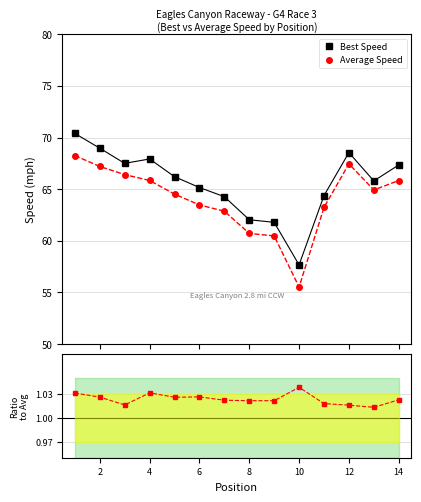

How many Ratio values are between 1 and 2?

14